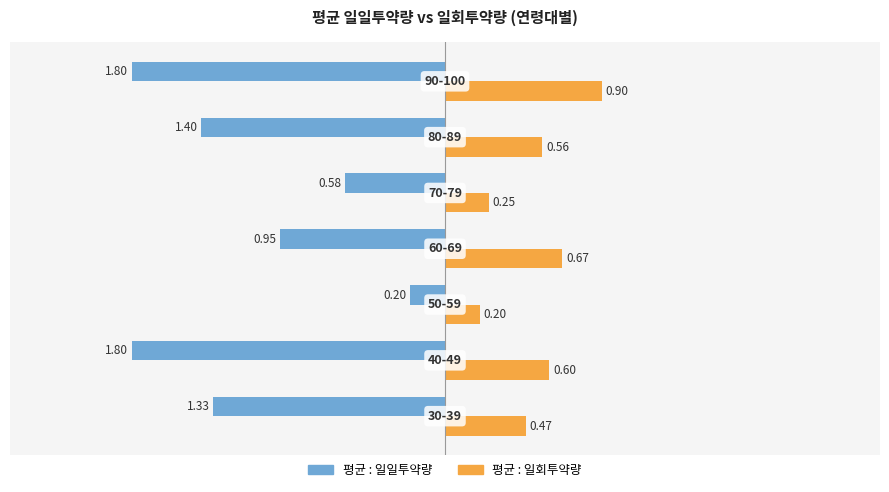

At how many categories does at least one series exceed 0?

7